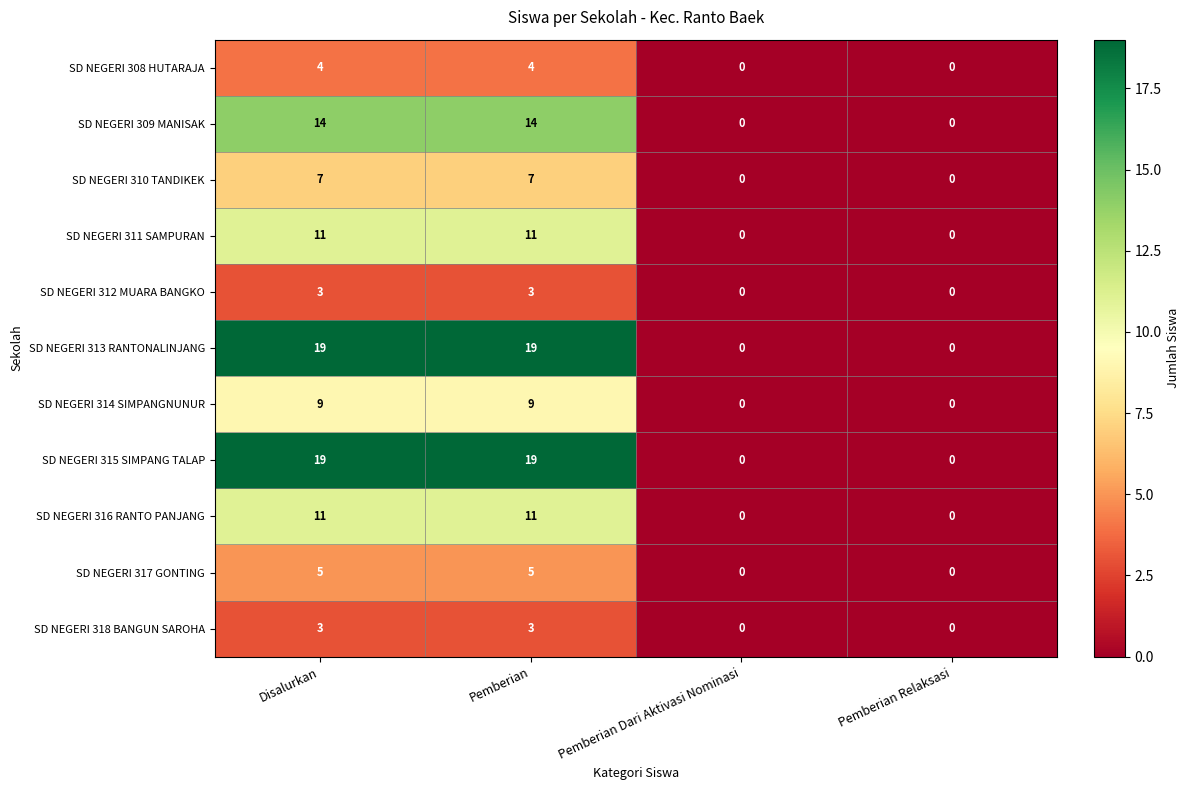

What is the spread (max minus min) of values at Disalurkan?

16